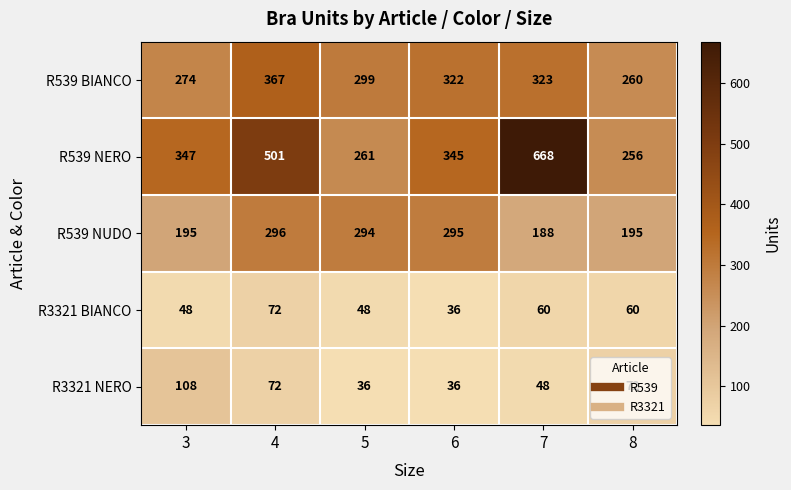

Is it true that R539 NERO equals 191 at 6?

False